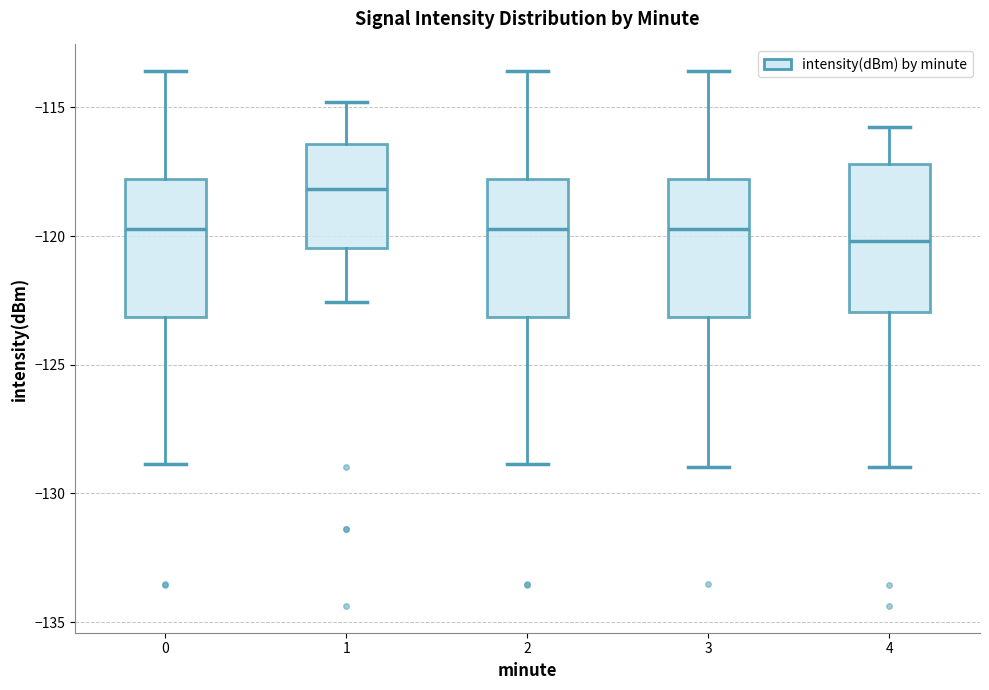

Reading left to right, transcribe this box plot: for each box, give where its median line is, the range the box spans, and where its two whiskers end, as read against the y-axis. The values are not printed on the chart, so give them approximately, as read against the axis.

0: median -119.5, box -123.0 to -118.0, whiskers -129.0 to -113.5
1: median -118.0, box -120.5 to -116.5, whiskers -122.5 to -115.0
2: median -119.5, box -123.0 to -118.0, whiskers -129.0 to -113.5
3: median -119.5, box -123.0 to -118.0, whiskers -129.0 to -113.5
4: median -120.0, box -123.0 to -117.0, whiskers -129.0 to -116.0